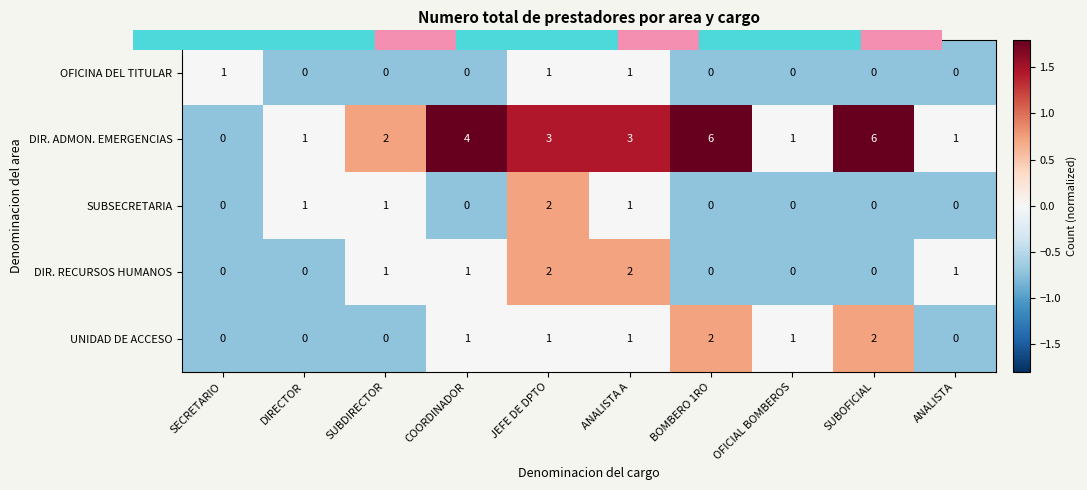

How many OFICINA DEL TITULAR values are between 0 and 1?

10